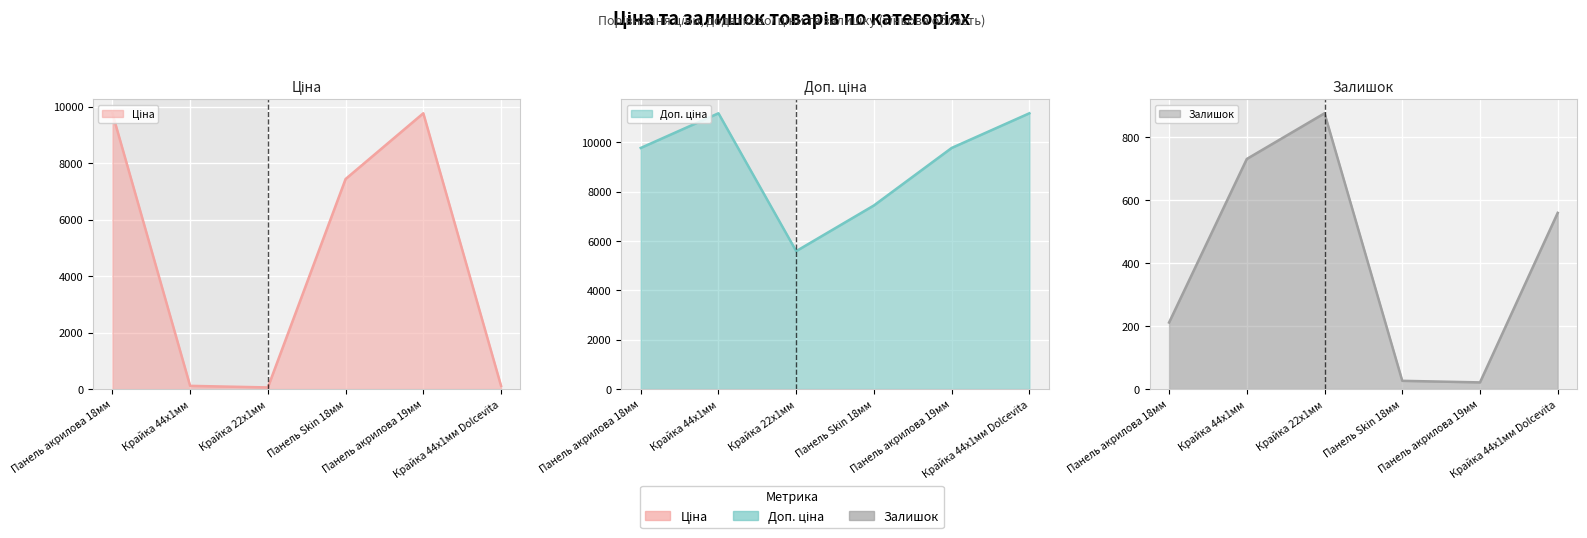

How many interior local peaks does the Ціна series have?

1